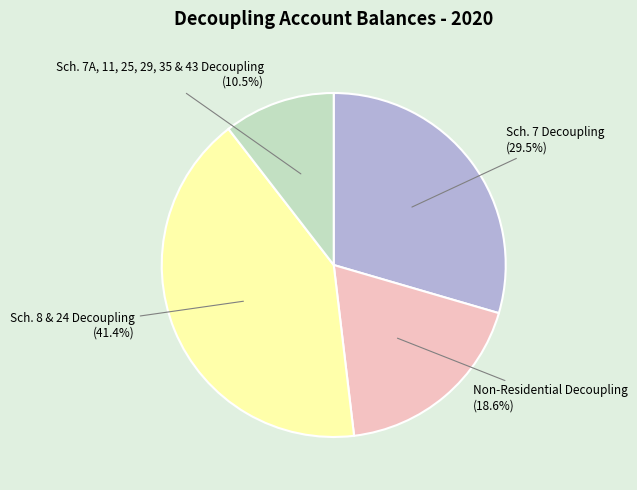

Is there any slice that represents more than half of the pie?

No